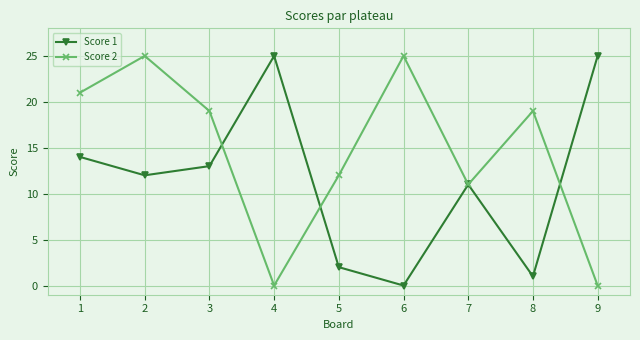

Is this an area chart (filled region under the line)?

No